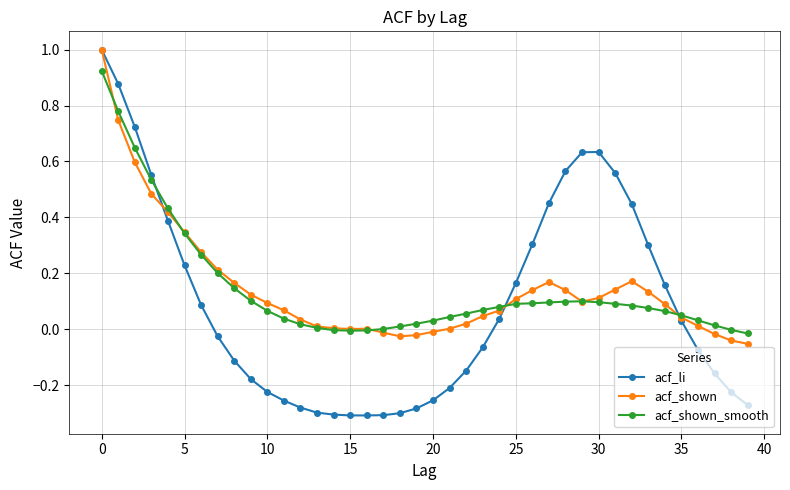

What is the maximum value for acf_shown?

1.0